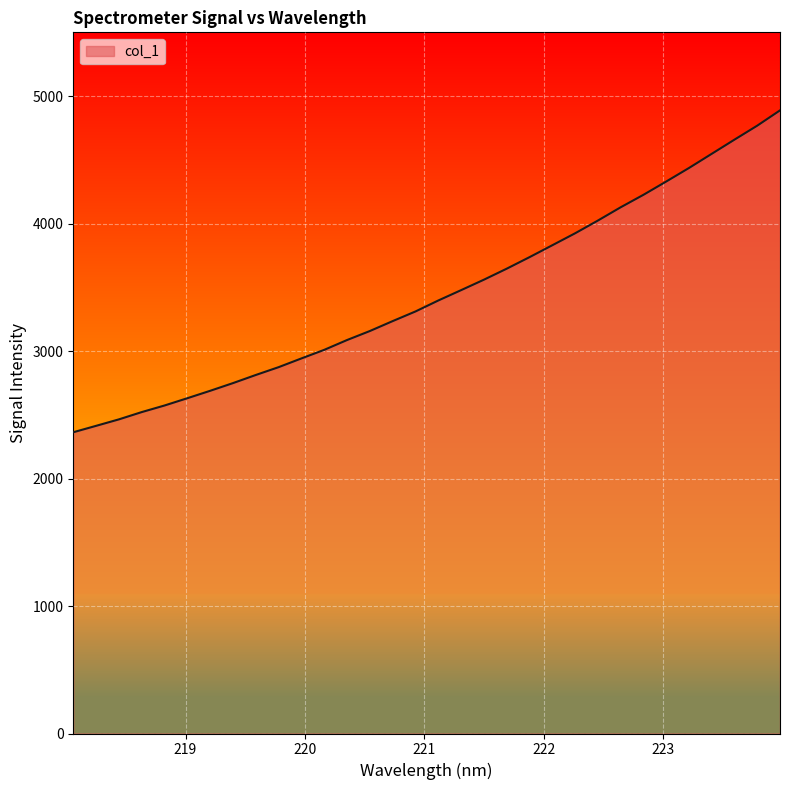

What is the maximum value shown in the chart?

4887.8